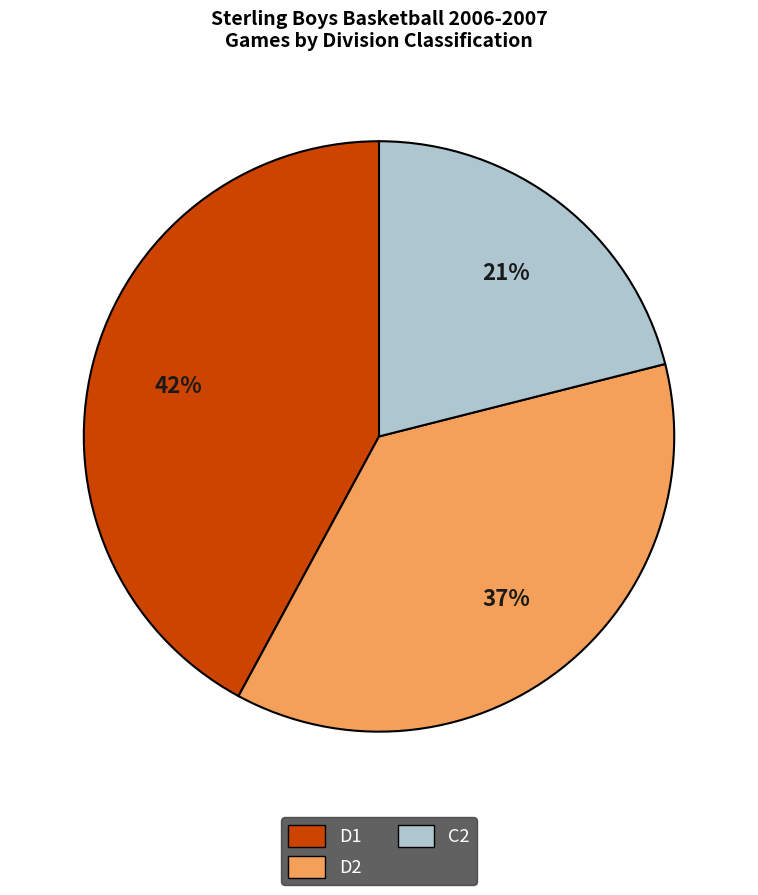

Do C2 and D2 together represent more than half of the pie?

Yes